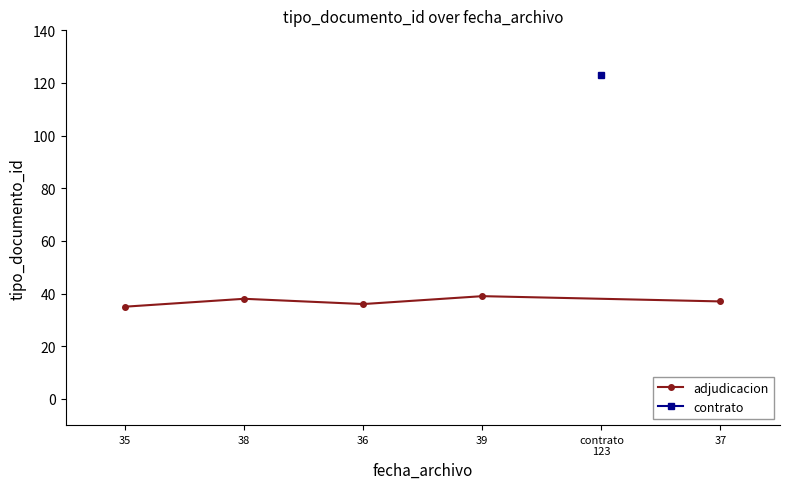

Count the values in the range 36 to 38.

3